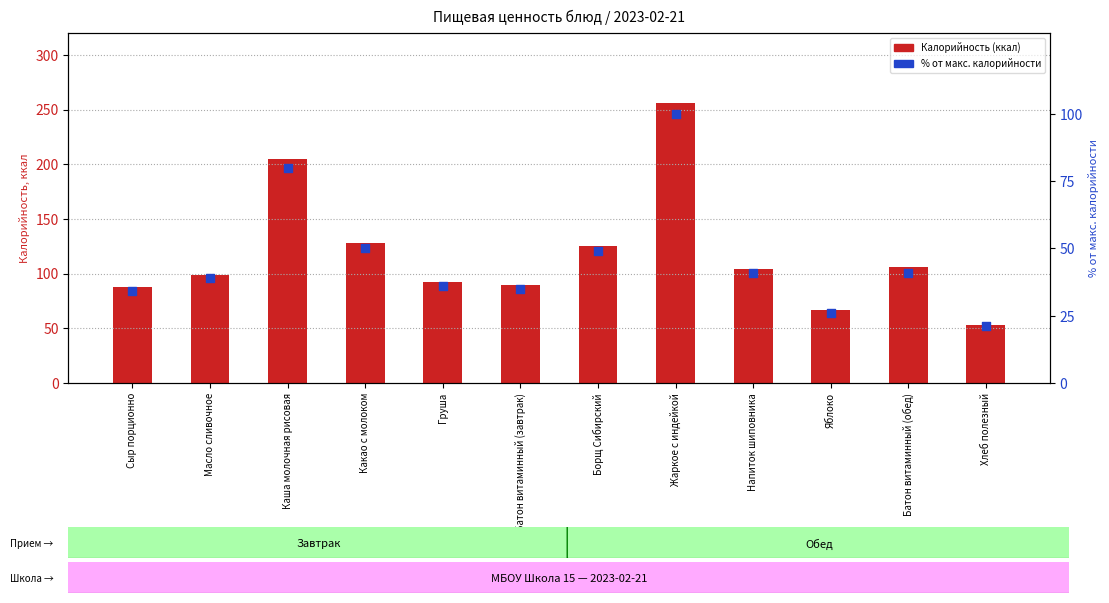

What is the total value across all series at Хлеб полезный?

74